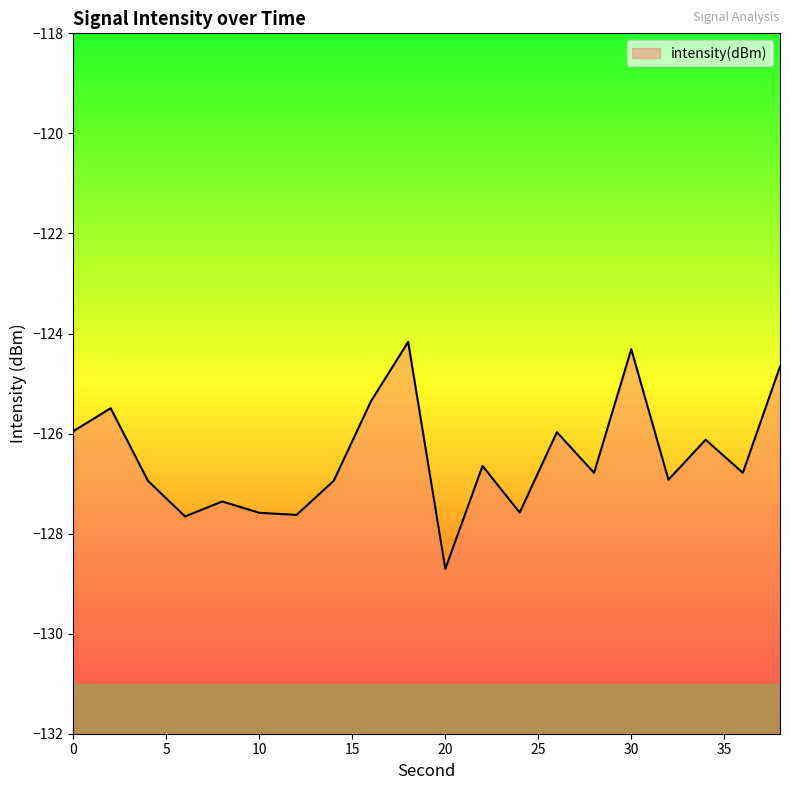

Which category has the highest value across all series?

18